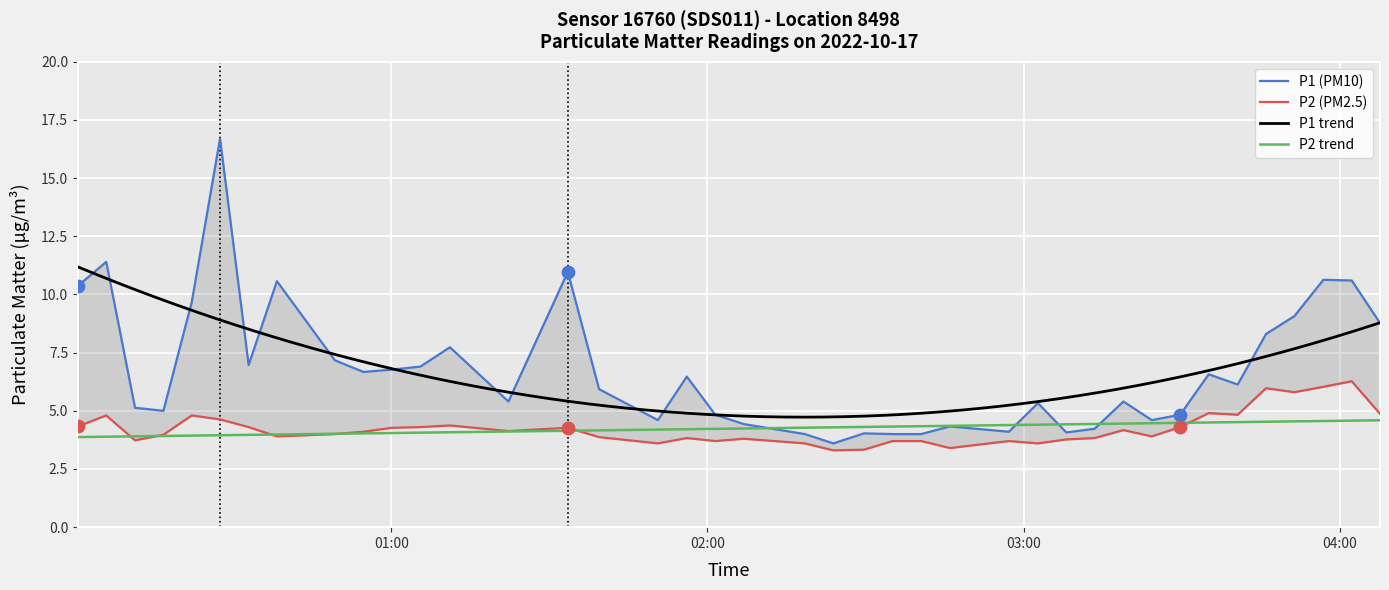

Is the value of P1 at 4 greater than the value of P2 at 37?

Yes